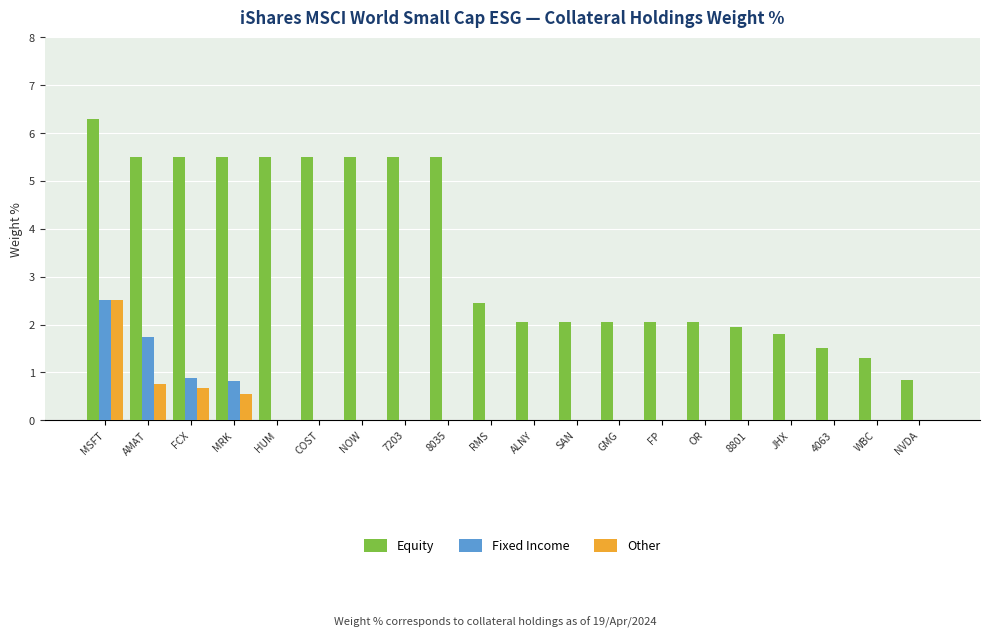

At which label is Equity closest to 3?

RMS